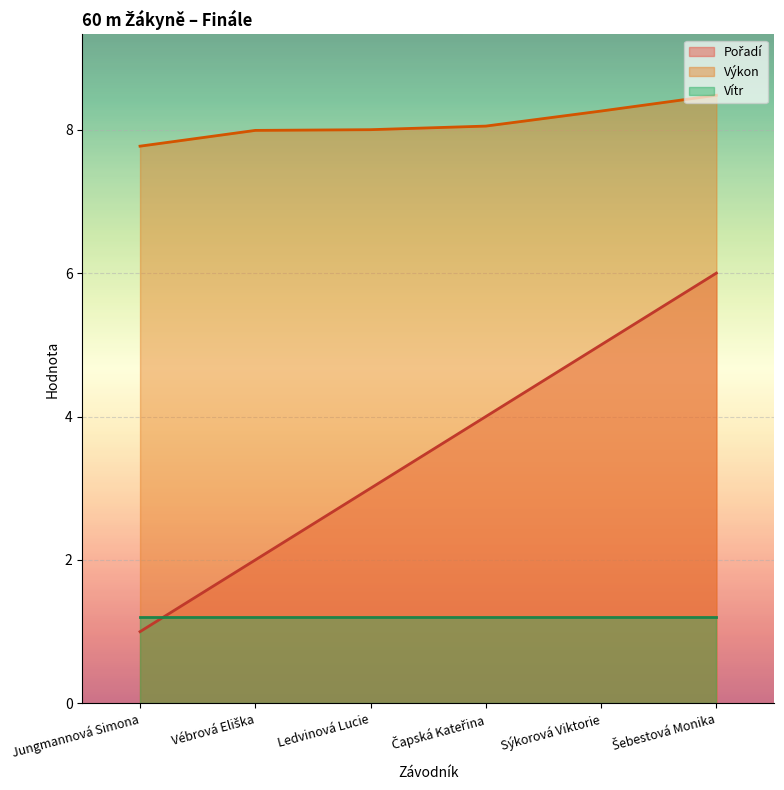

Which series has the widest spread of values?

Pořadí